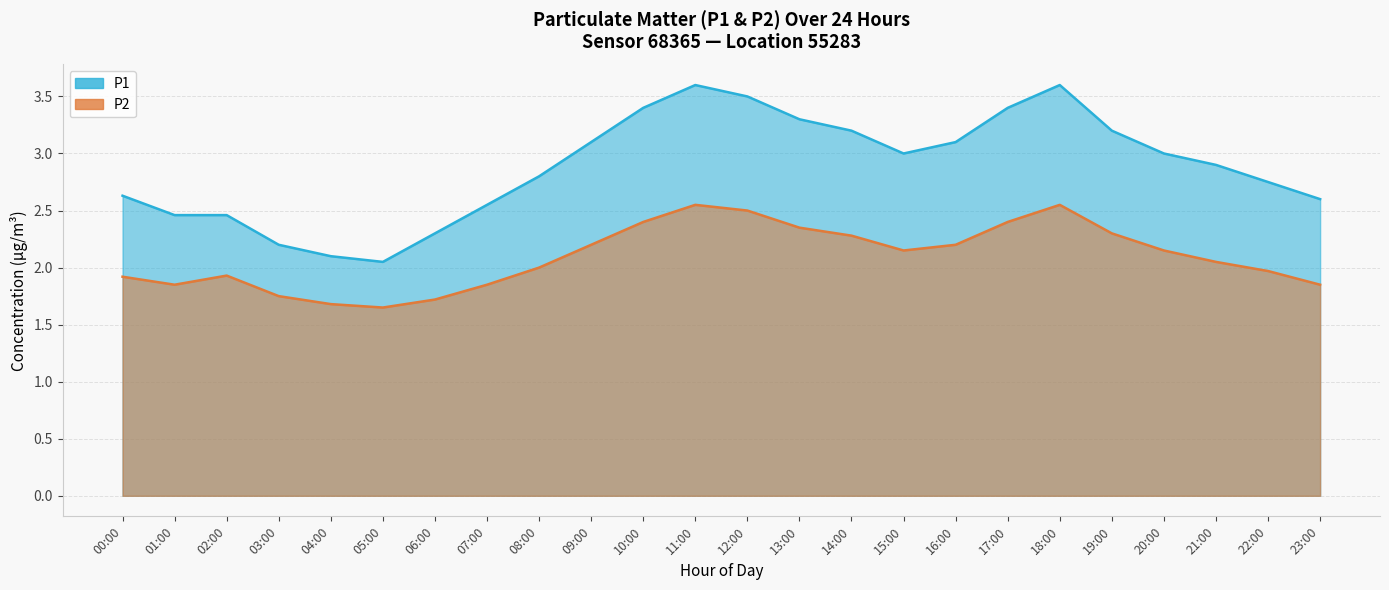

List the labels in order of P1 value, largest first.

11:00, 18:00, 12:00, 10:00, 17:00, 13:00, 14:00, 19:00, 09:00, 16:00, 15:00, 20:00, 21:00, 08:00, 22:00, 00:00, 23:00, 07:00, 01:00, 02:00, 06:00, 03:00, 04:00, 05:00